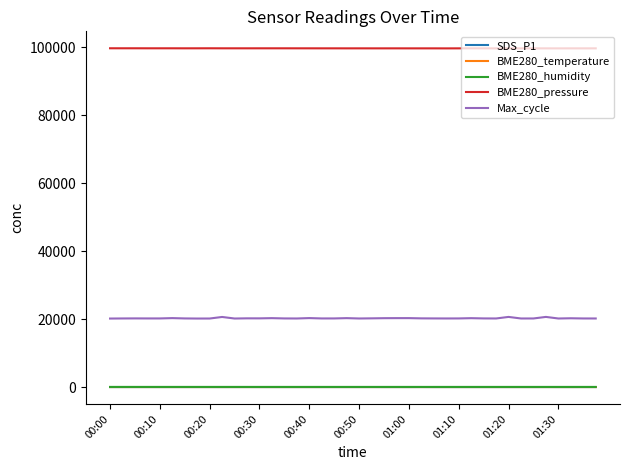

True or false: BME280_pressure and BME280_temperature cross at least once.

False